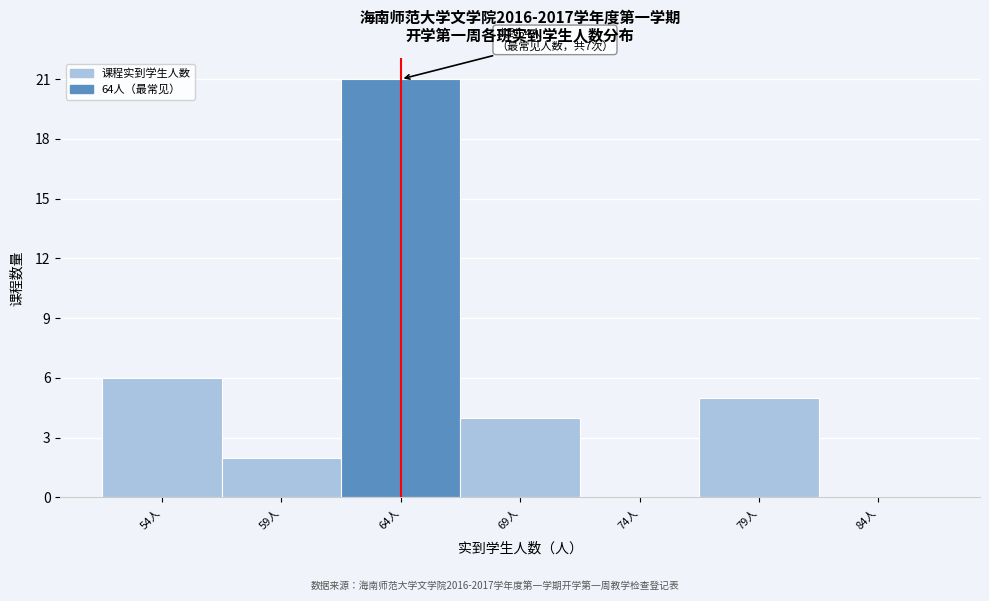

Over which range of the x-axis is the bar tallest?

61.5 to 66.5